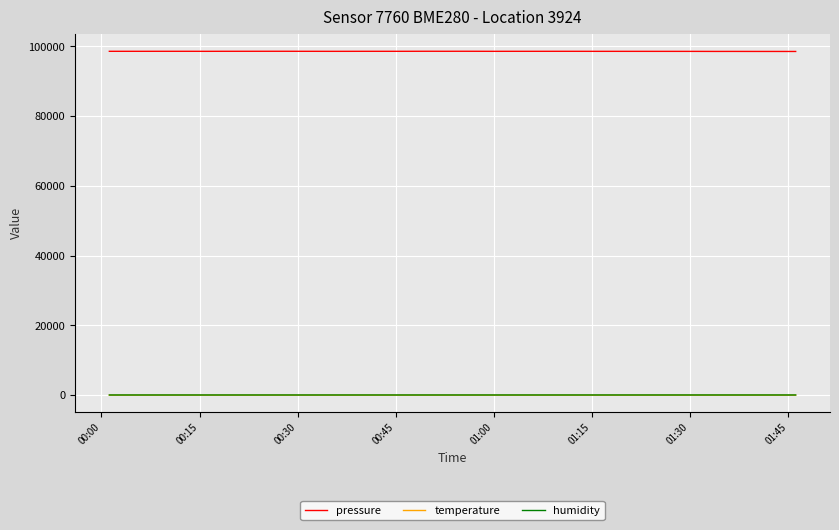

What is the greatest value displayed?

98630.8